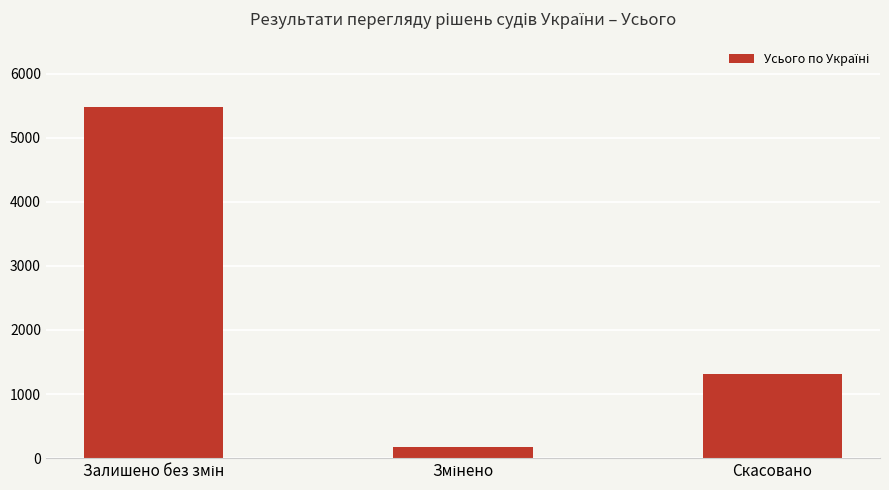

What position from the right is Скасовано?

1